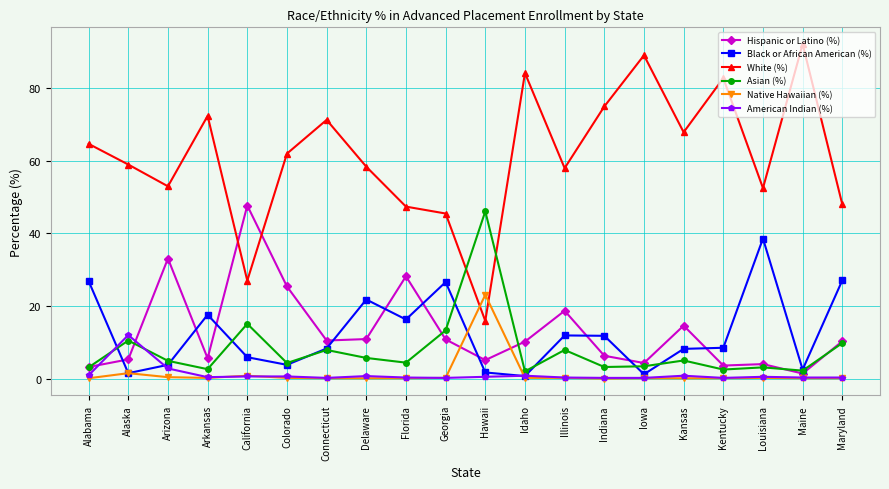

What is the difference between the White (%) values at Colorado and Alabama?

2.7